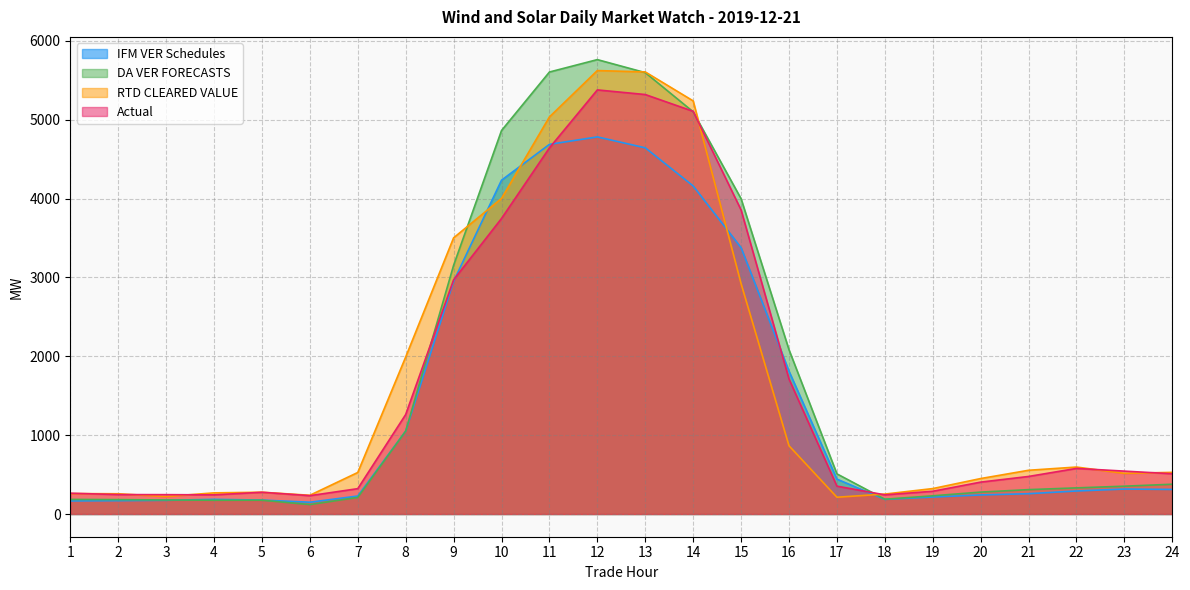

What is the average value of the IFM VER Schedules series?

1467.4